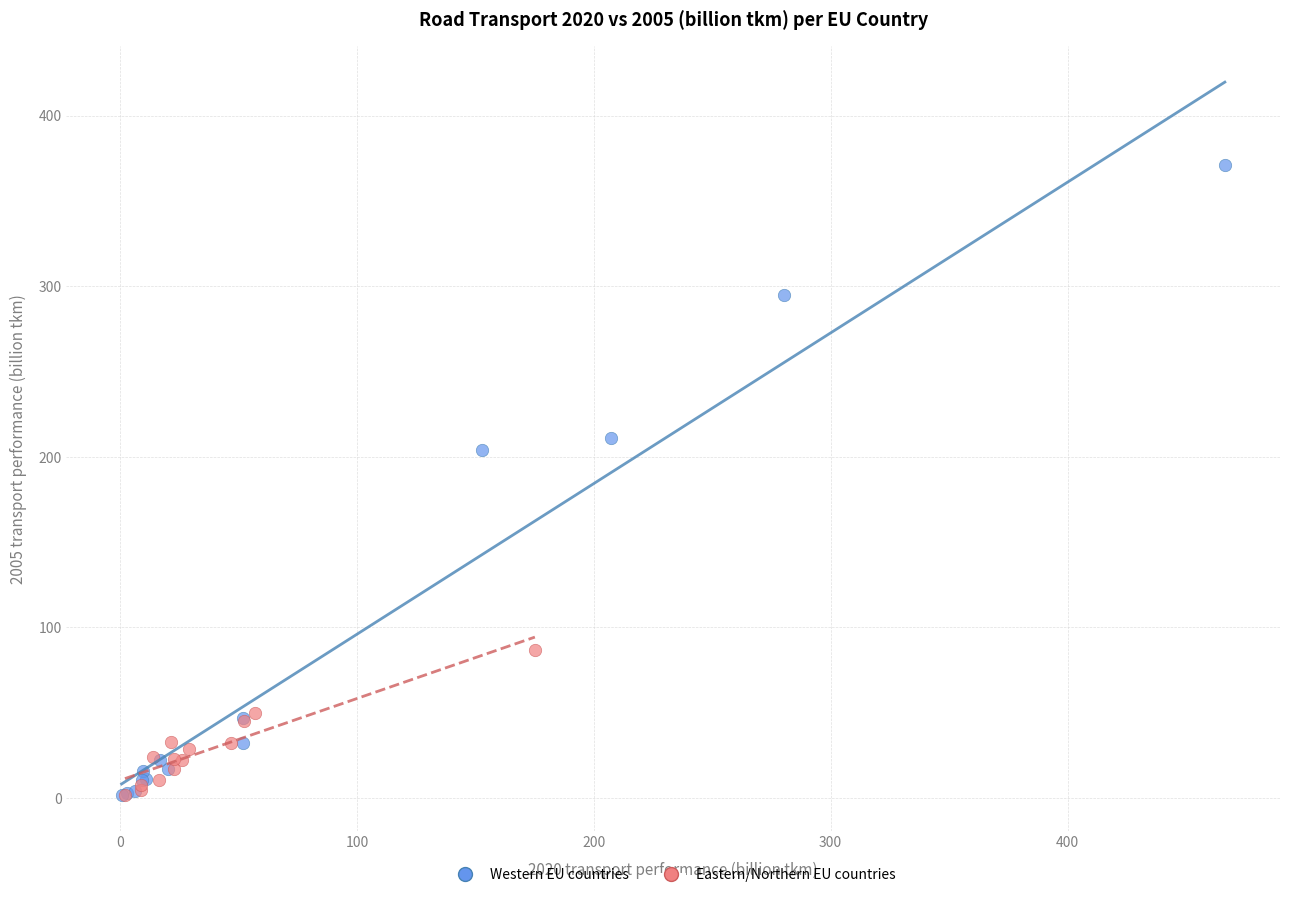

Which series reaches the maximum Y coordinate?

Western EU countries